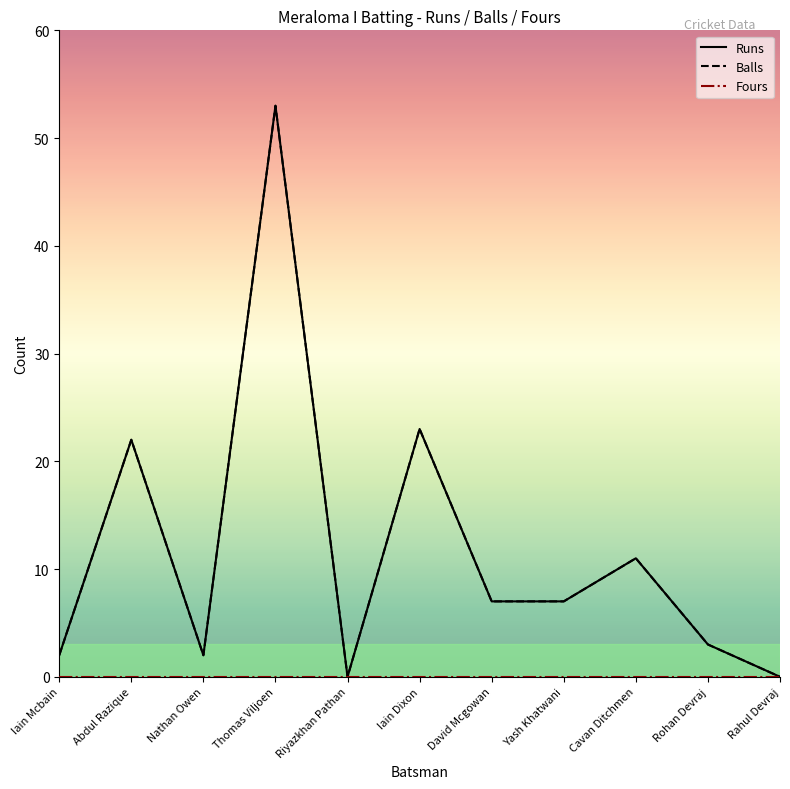

At Rohan Devraj, list the series in order from smallest to largest.

Fours, Runs, Balls